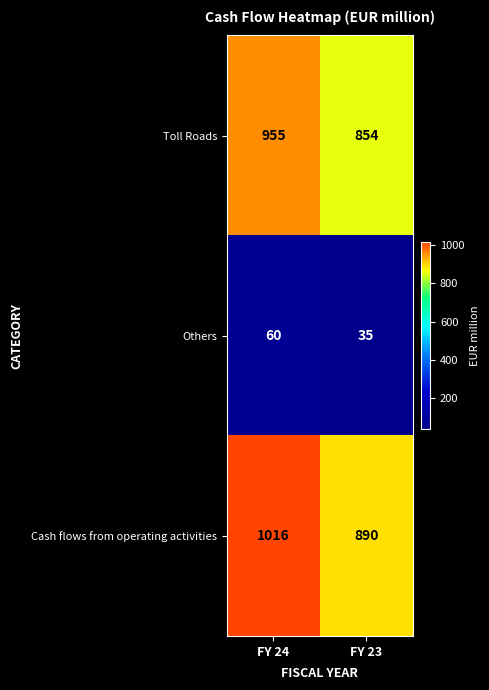

The Cash flows from operating activities series shows 890 at FY 23. True or false?

True